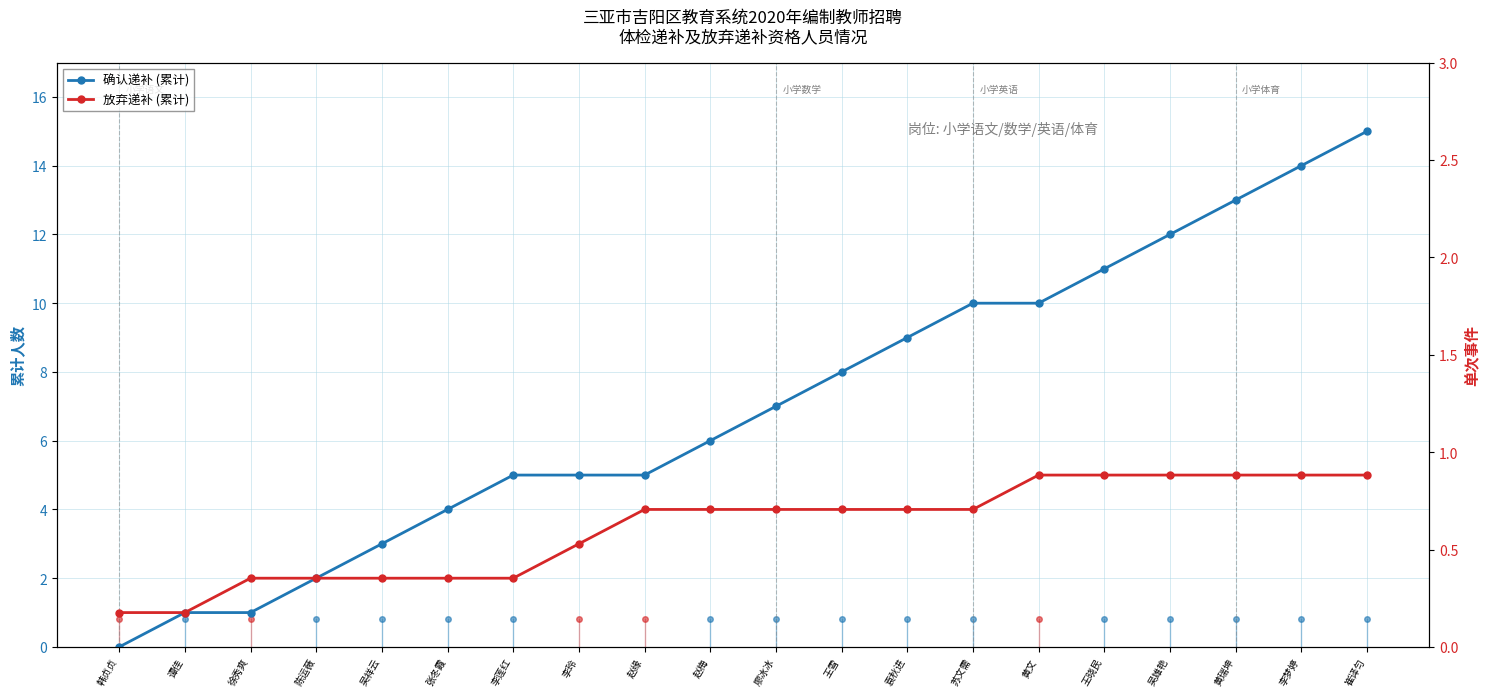

What value does the 确认递补 (累计) series have at 黄瑞坤, to the nearest 5?

15